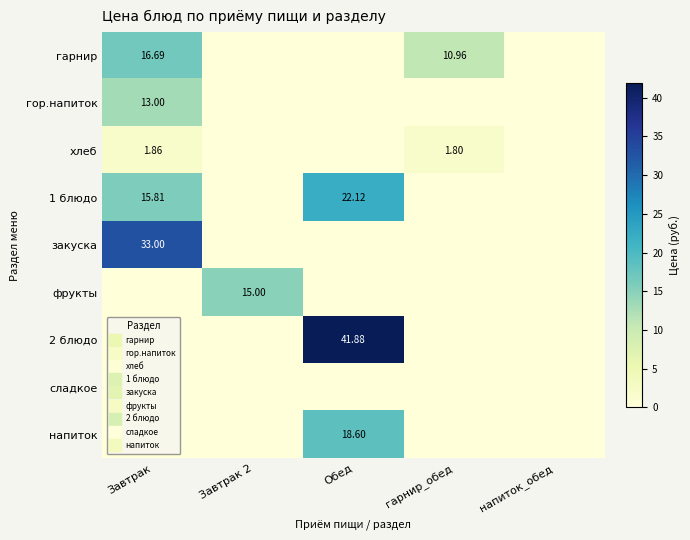

Which series has the largest range (max minus min)?

2 блюдо